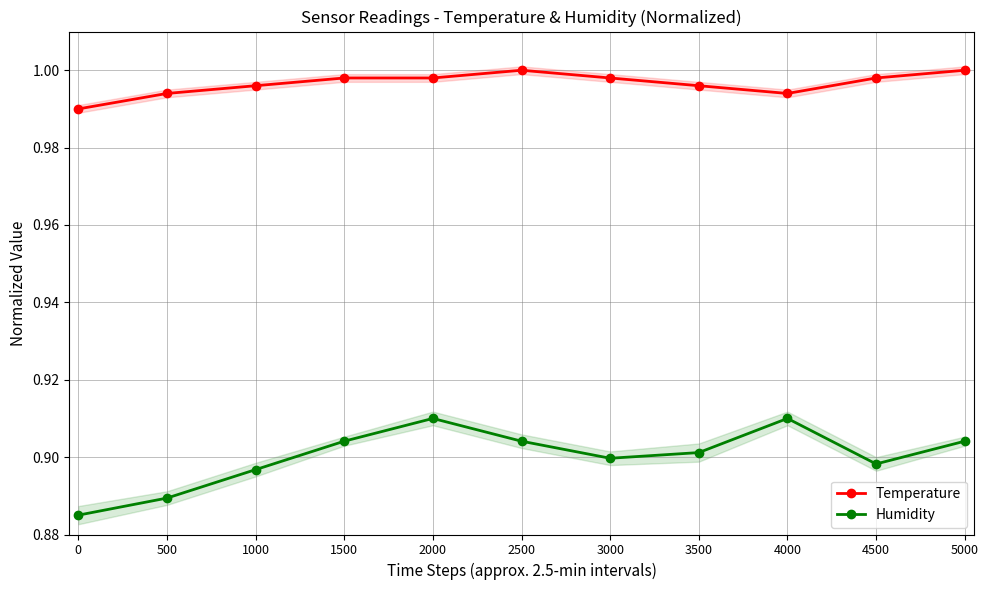

Which series has the widest spread of values?

Humidity